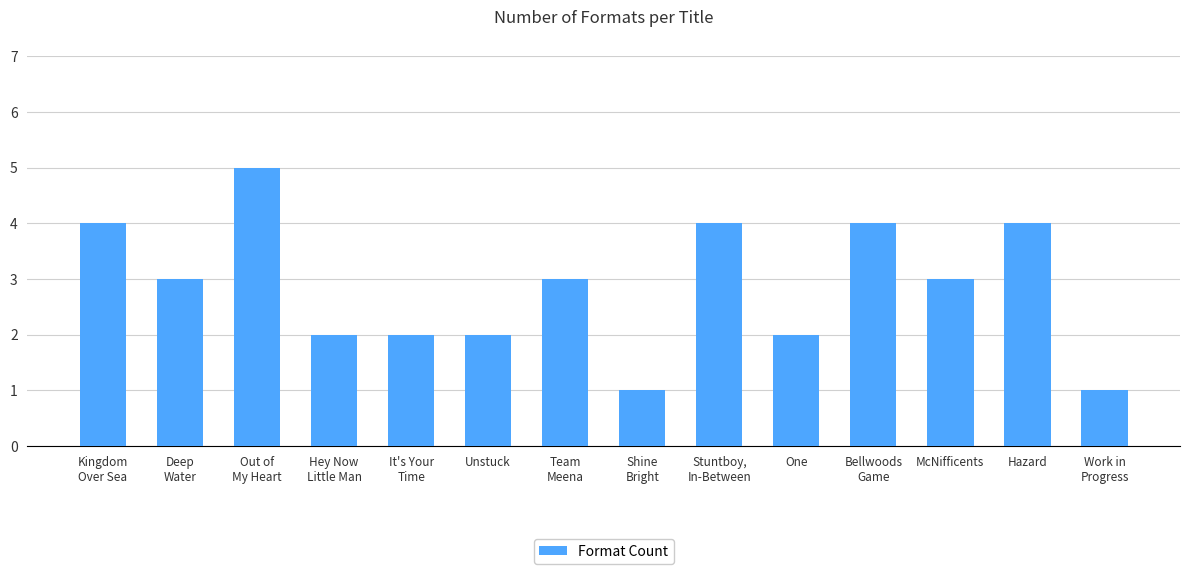

What is the approximate value at McNifficents?

3